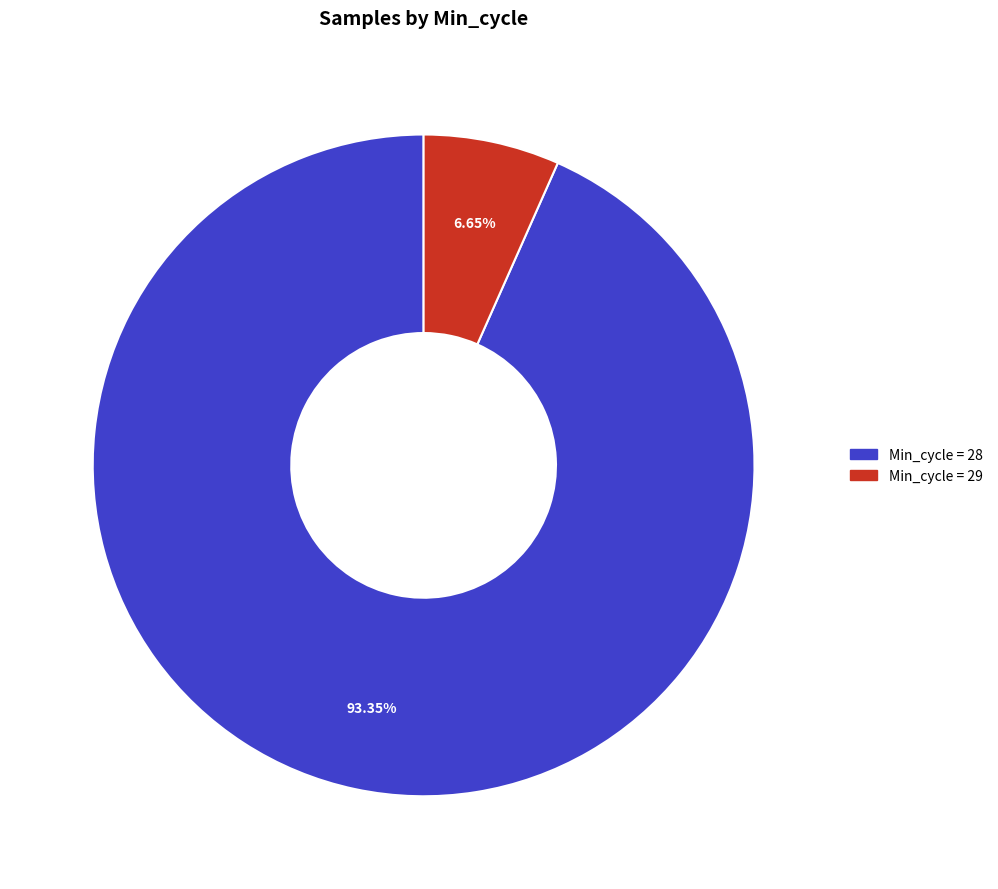

Is there a majority slice in this chart?

Yes